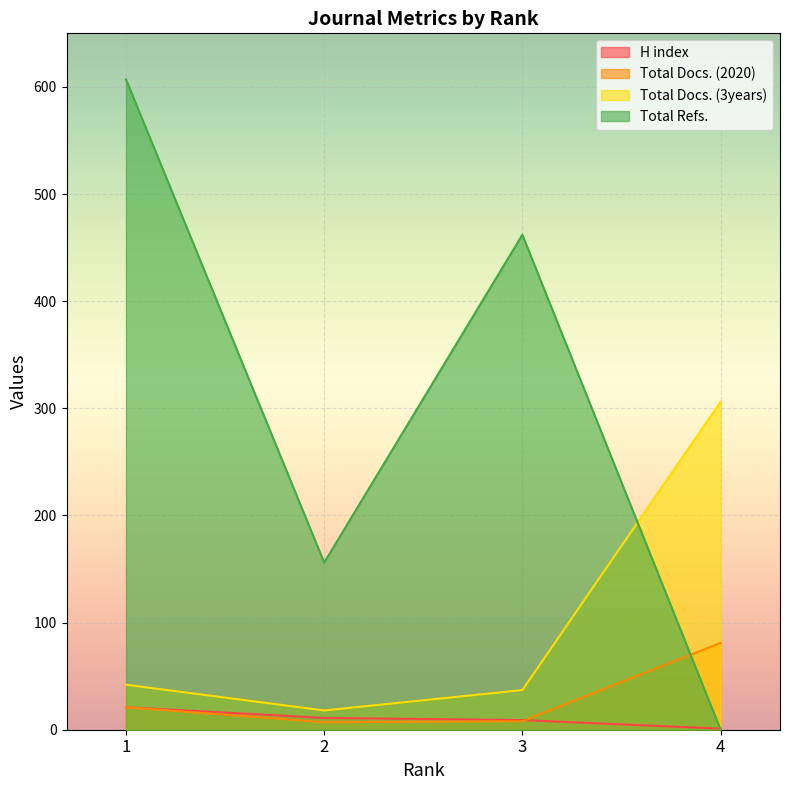

Rank the series at 1 from highest to lowest value.

Total Refs., Total Docs. (3years), H index, Total Docs. (2020)